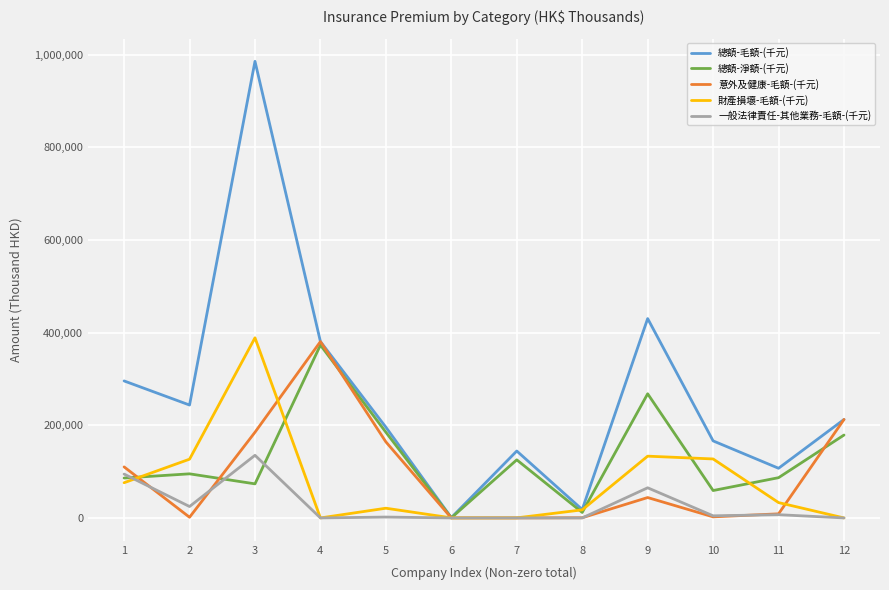

Is the value of 意外及健康-毛額-(千元) at 5 greater than the value of 財產損壞-毛額-(千元) at 4?

Yes